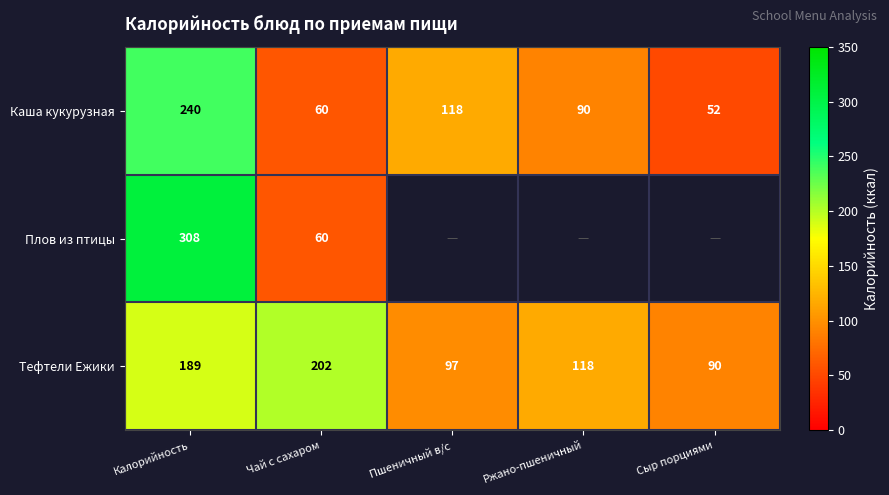

How many data points does each series have?

5